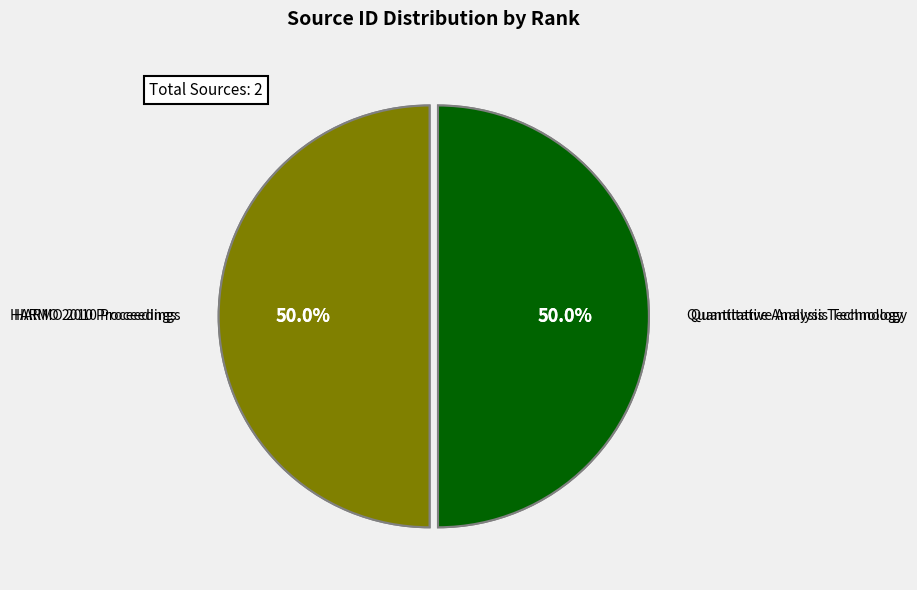

What is the ratio of the value at HARMO 2010 Proceedings to the value at Quantitative Analysis Technology?

1.0